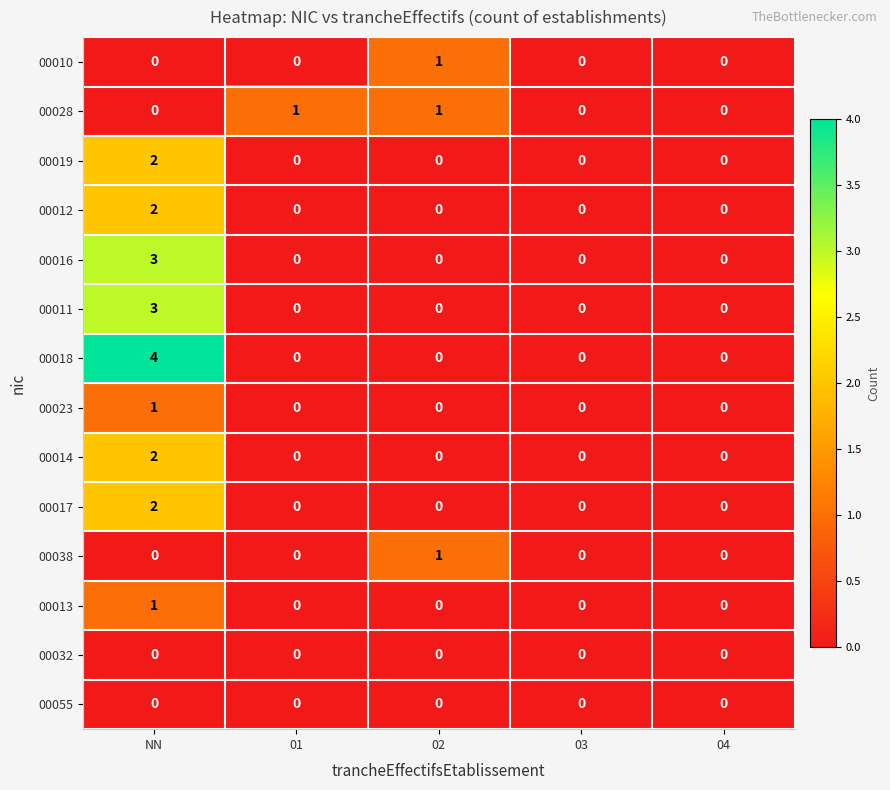

Which series has the largest total across all categories?

00018